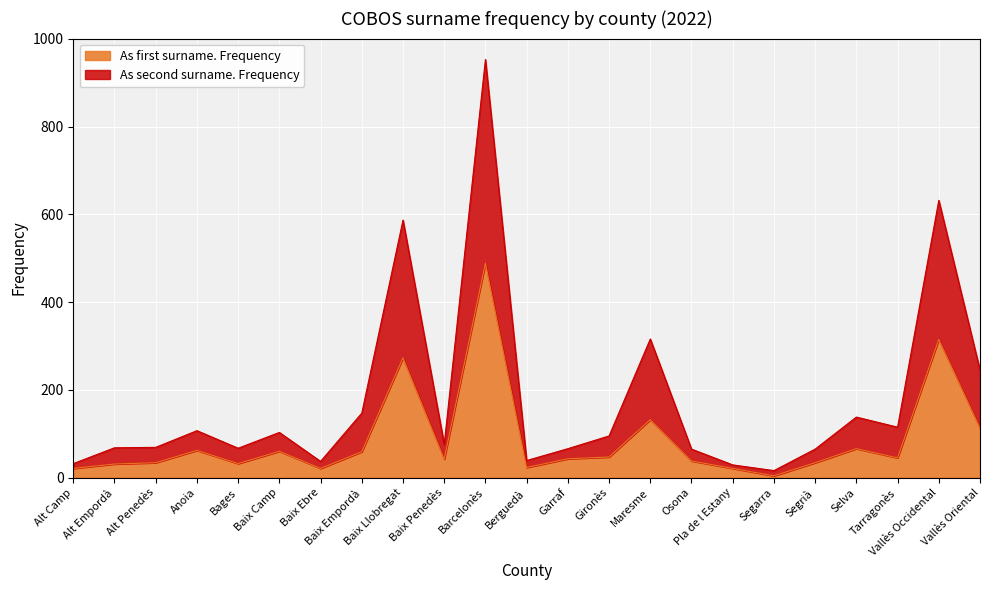

What position from the left is Barcelonès?

11